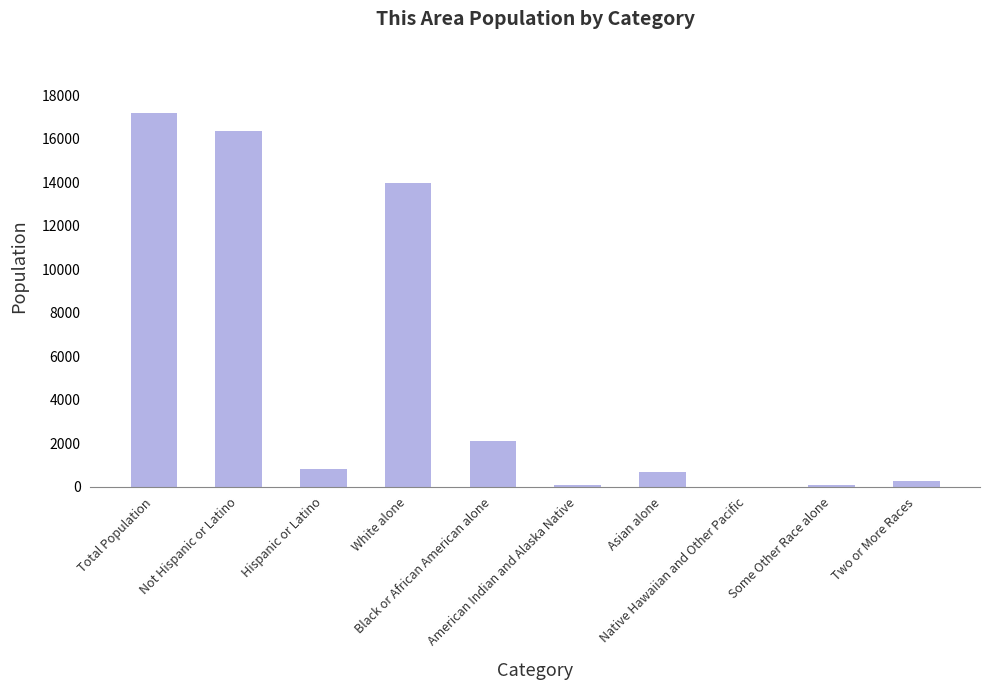

What is the sum of all values?

51537